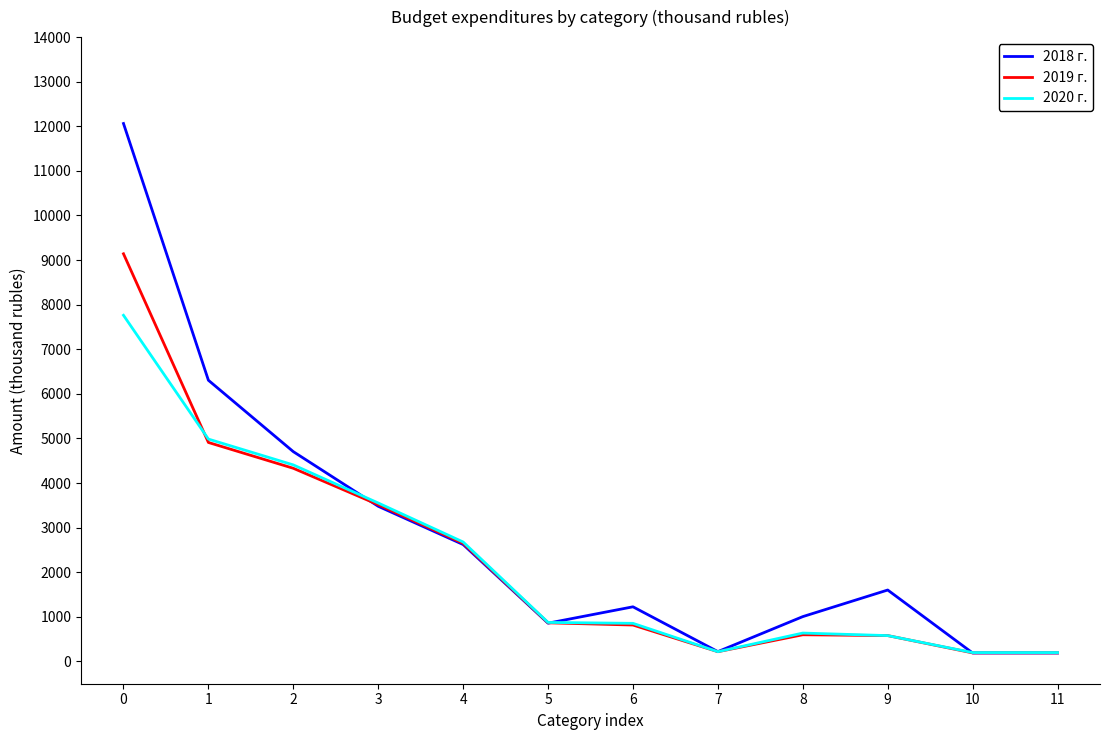

Where does the 2018 г. series first go above 1601?

0